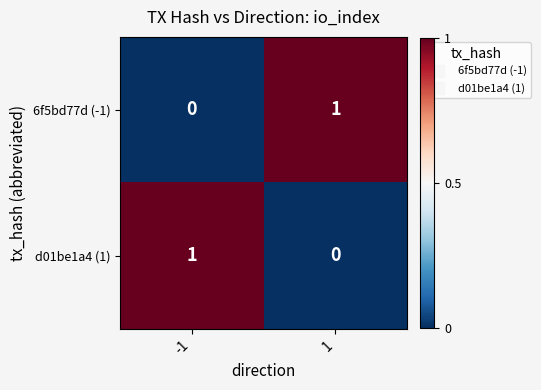

The value of d01be1a4 (1) at -1 is 2. True or false?

False